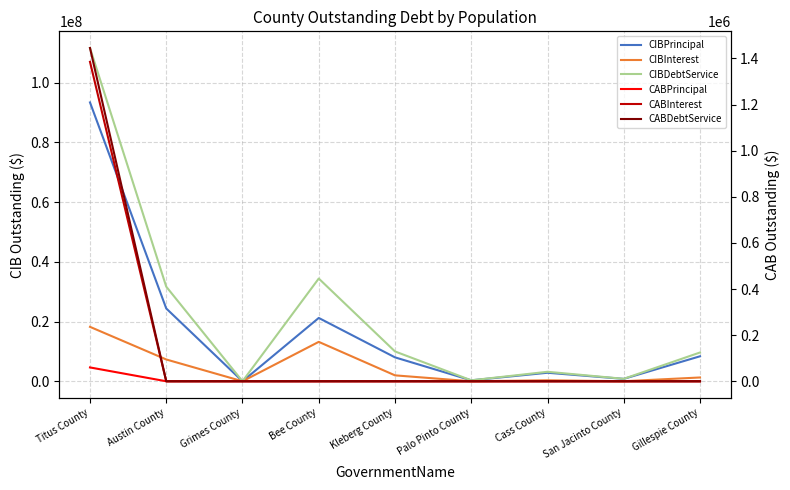

At which category is the sum across all series the highest?

Titus County